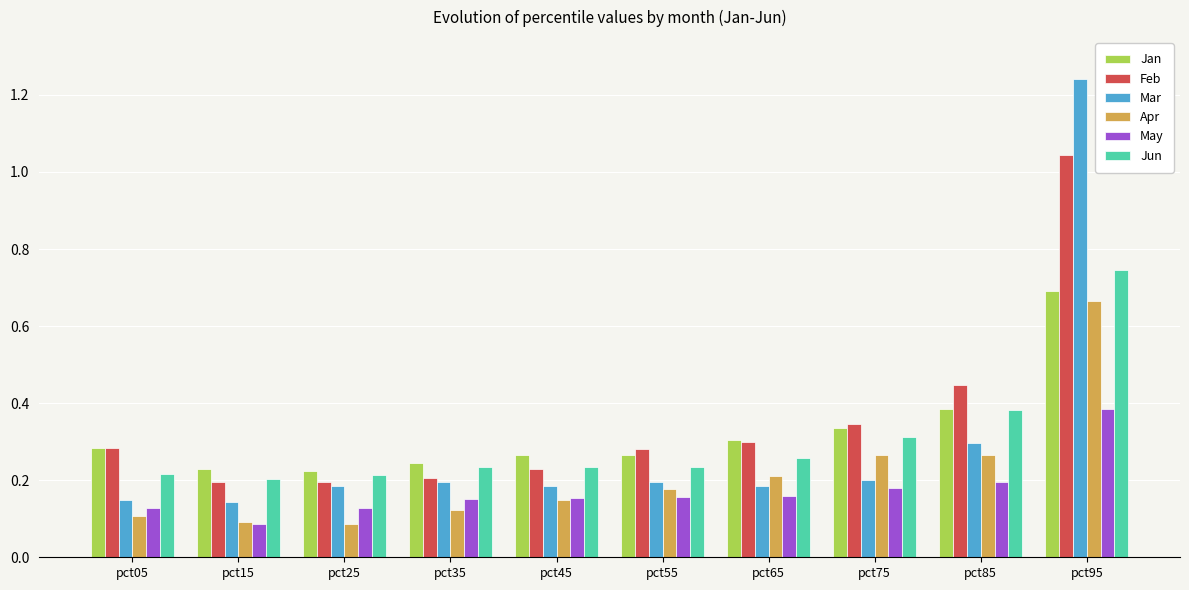

Is it true that Apr equals 0.0 at pct25?

False